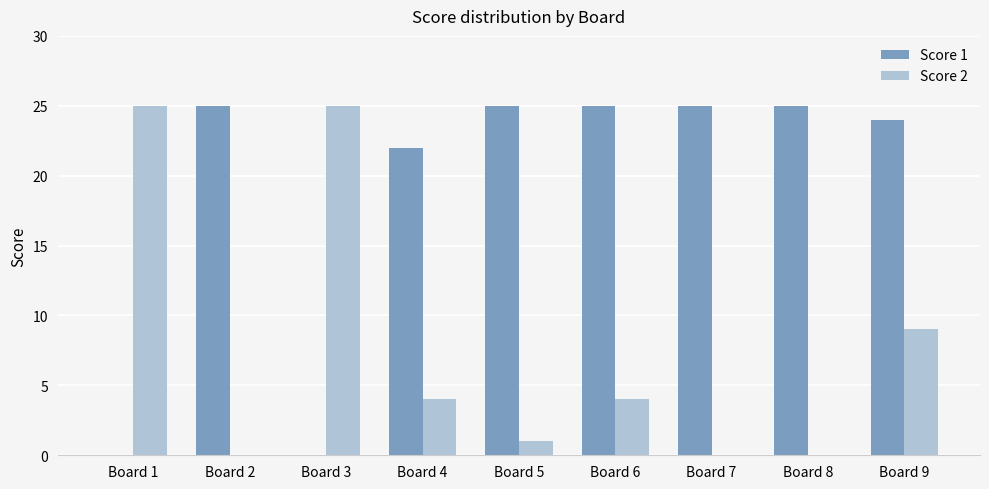

The value of Score 2 at Board 7 is 8. True or false?

False